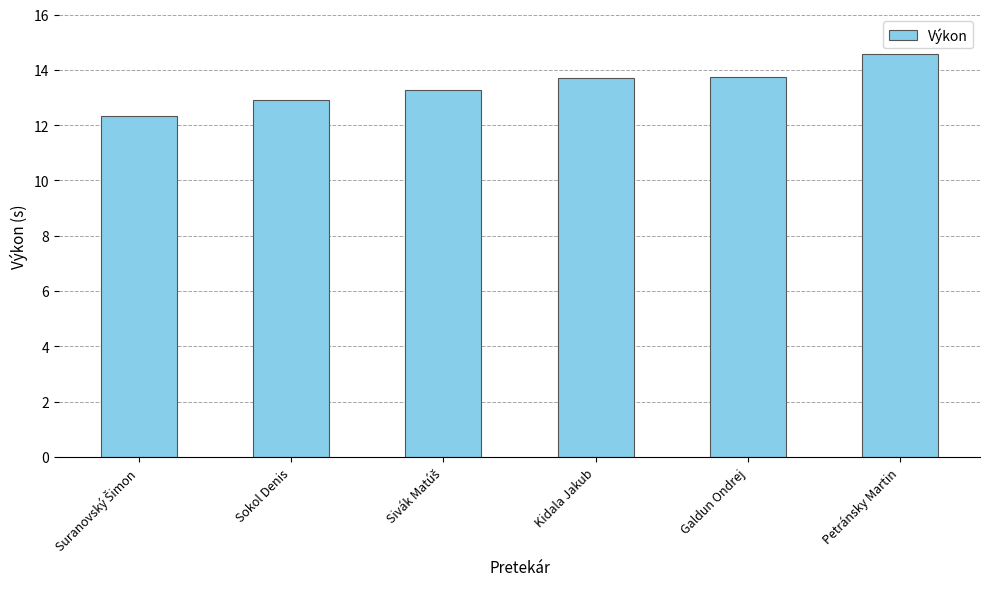

True or false: the data shows 13.7 at Galdun Ondrej.

True